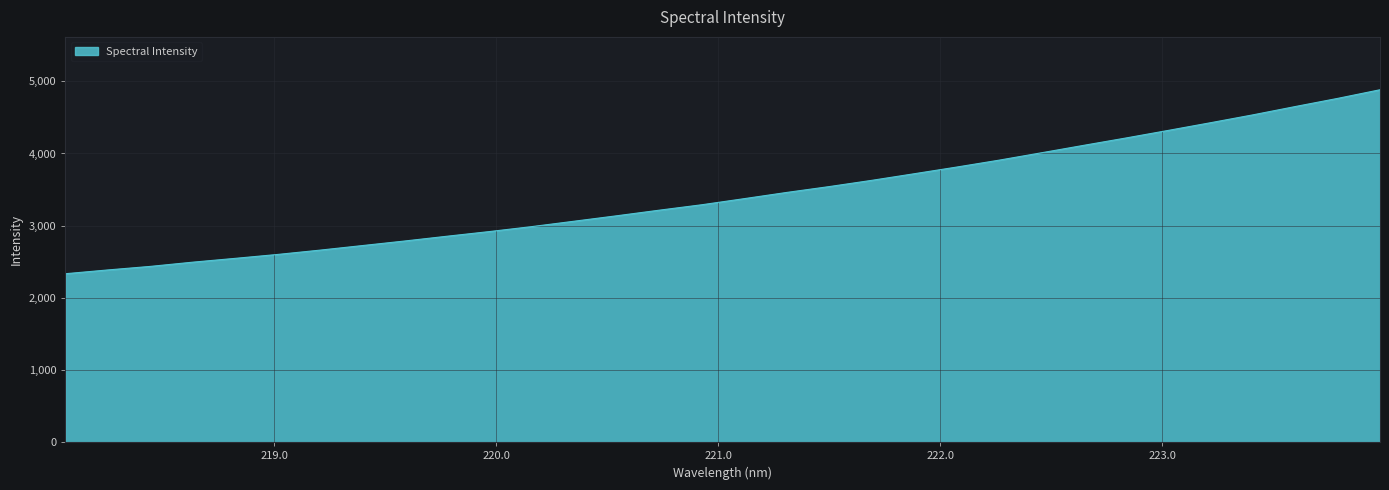

What is the difference between the maximum and minimum values?

2549.4